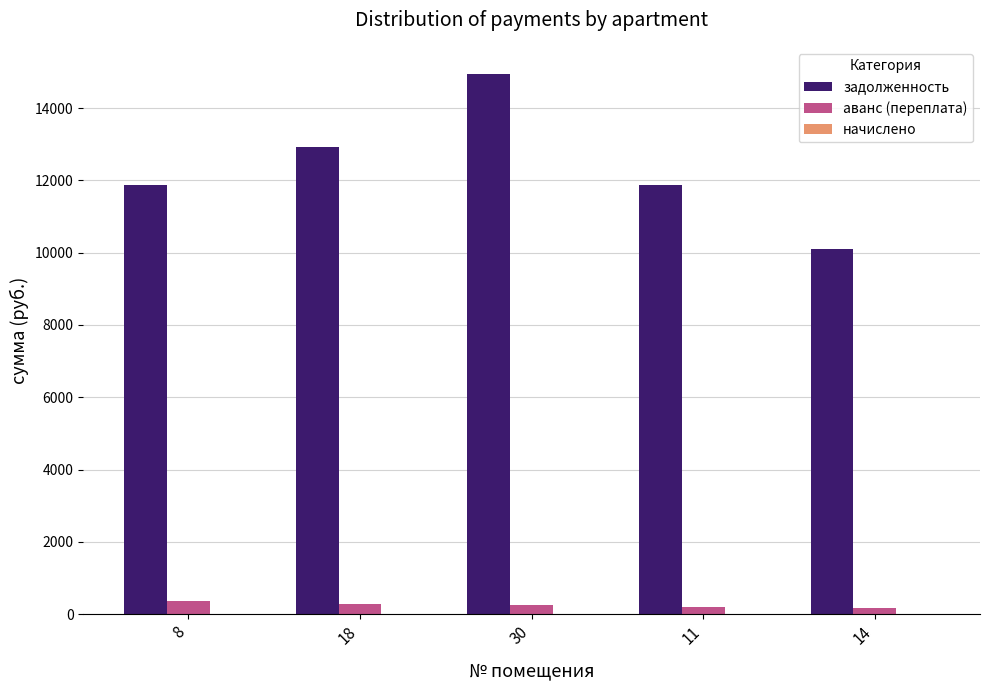

The value of задолженность at 8 is 7309.7. True or false?

False